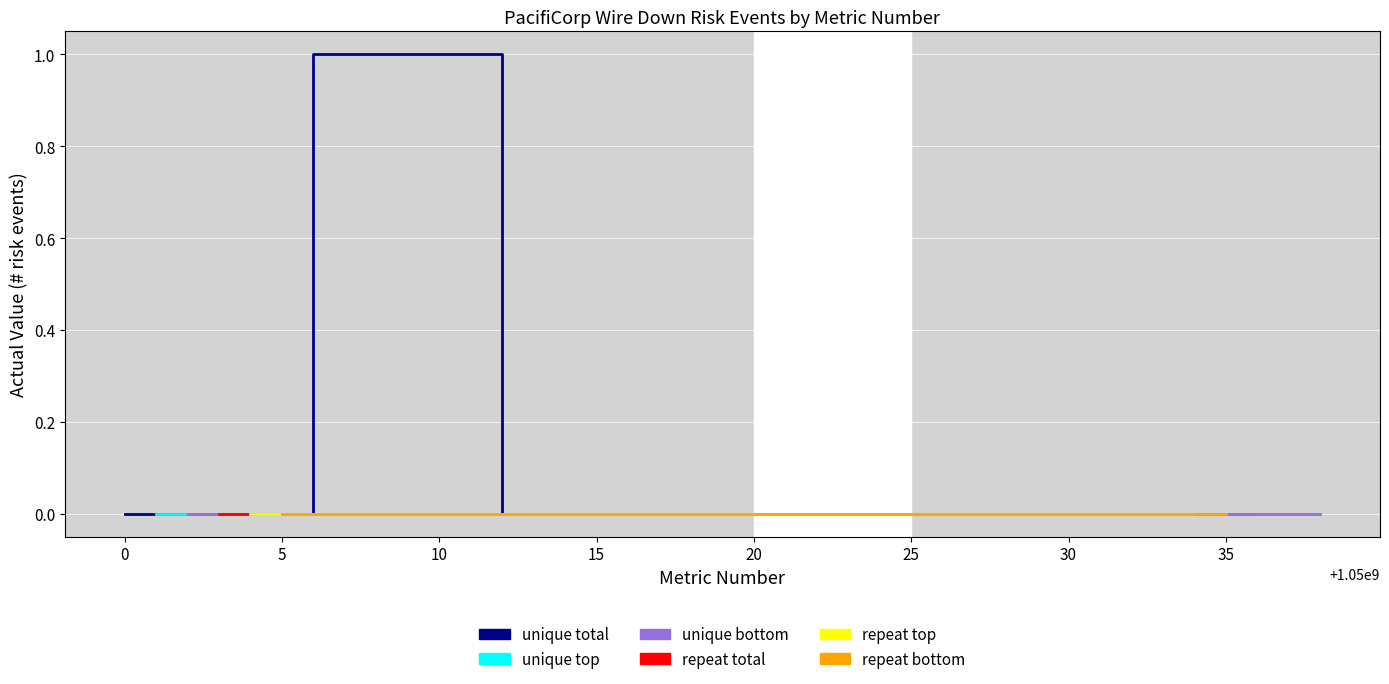

What are all the series names shown in the legend?

unique total, unique top, unique bottom, repeat total, repeat top, repeat bottom